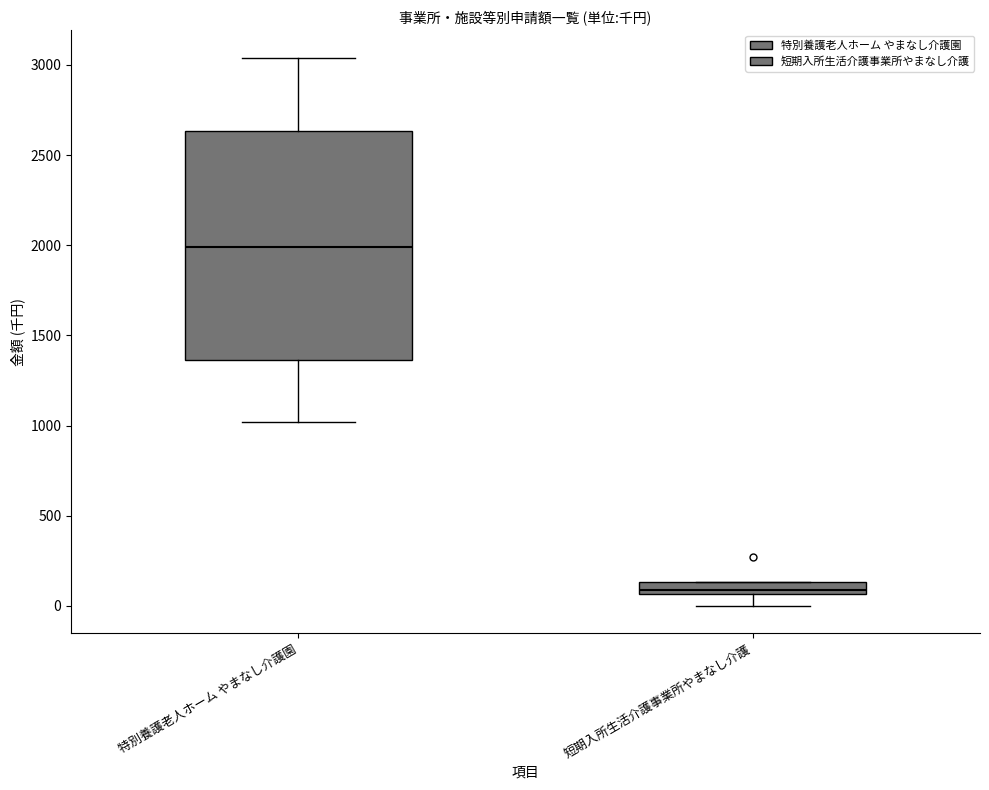

Comparing the boxes themselves (not the whiskers), which one is the tallest?

特別養護老人ホーム やまなし介護園